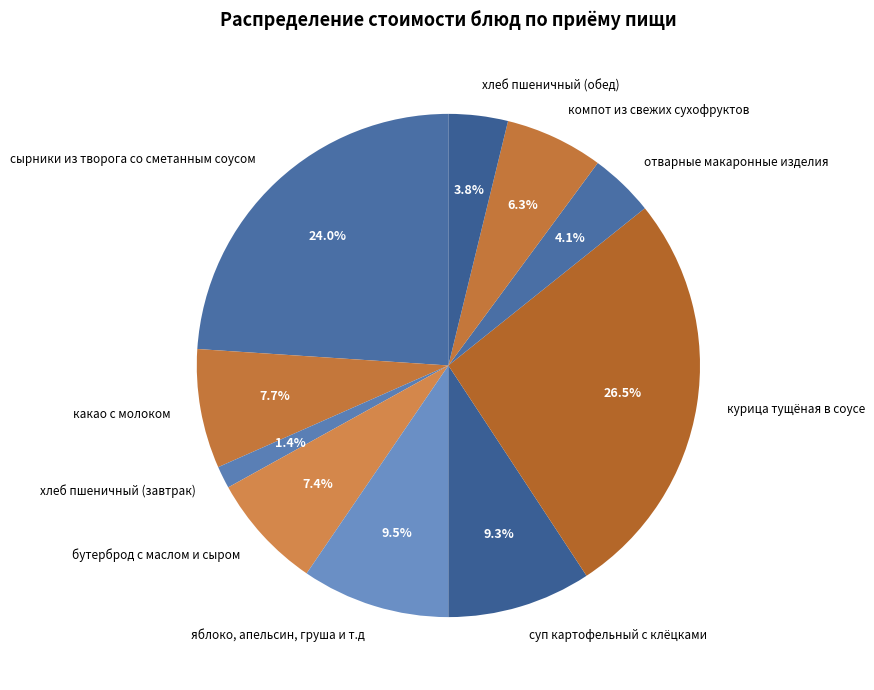

The бутерброд с маслом и сыром slice represents 20% of the pie. True or false?

False